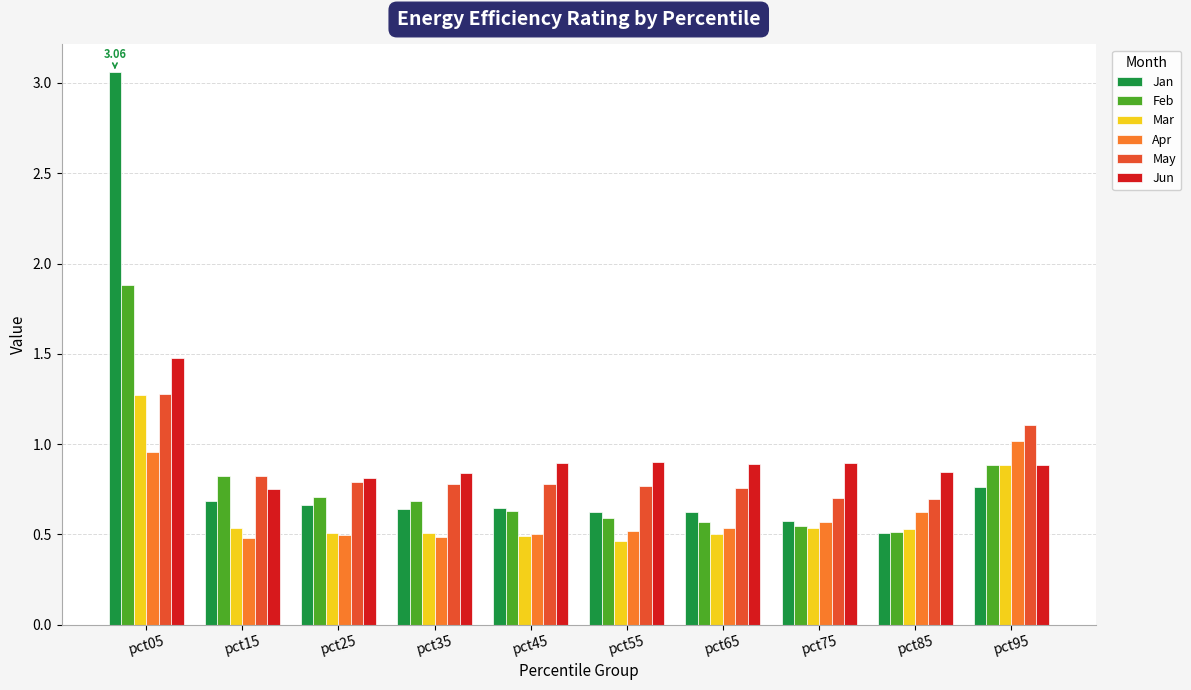

What are all the series names shown in the legend?

Jan, Feb, Mar, Apr, May, Jun